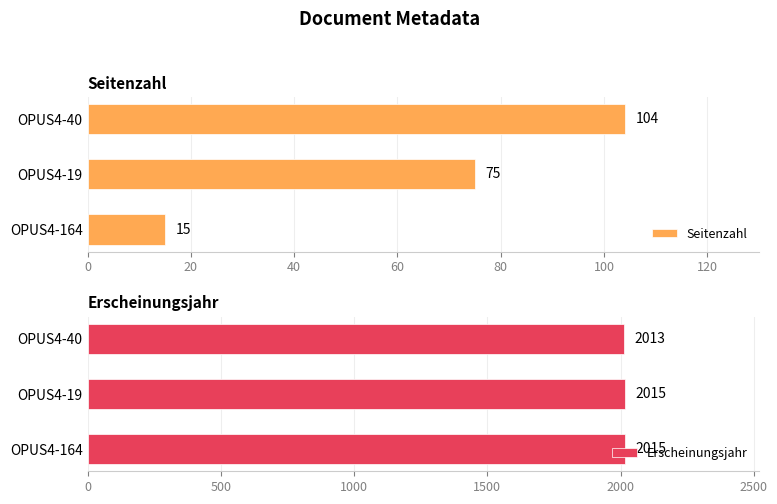

List the series in order of their overall mean, highest first.

Erscheinungsjahr, Seitenzahl